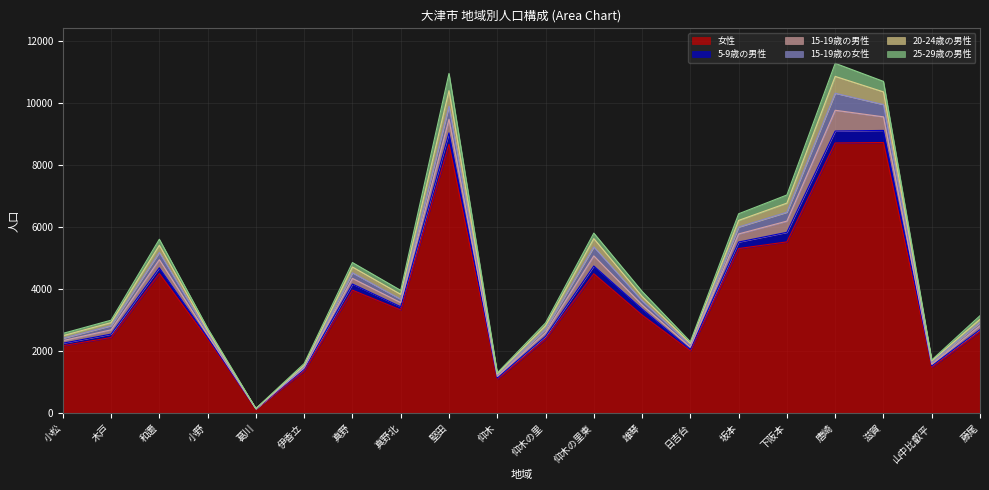

Rank the categories by 25-29歳の男性 value from highest to lowest.

堅田, 唐崎, 滋賀, 下阪本, 坂本, 和邇, 仰木の里東, 雄琴, 真野, 真野北, 藤尾, 仰木の里, 木戸, 小松, 小野, 伊香立, 日吉台, 仰木, 山中比叡平, 葛川